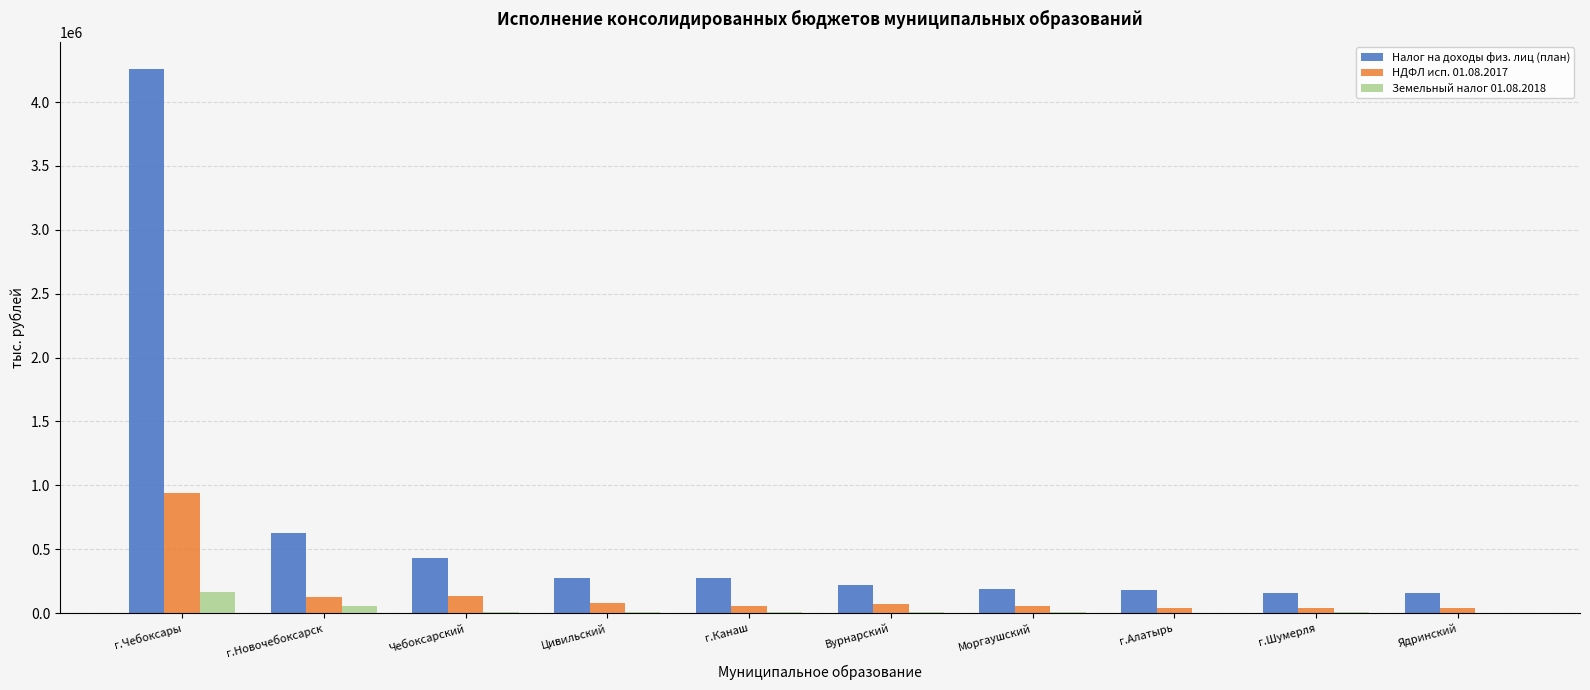

What is the sum of all Налог на доходы физ. лиц (план) values?

6756174.5